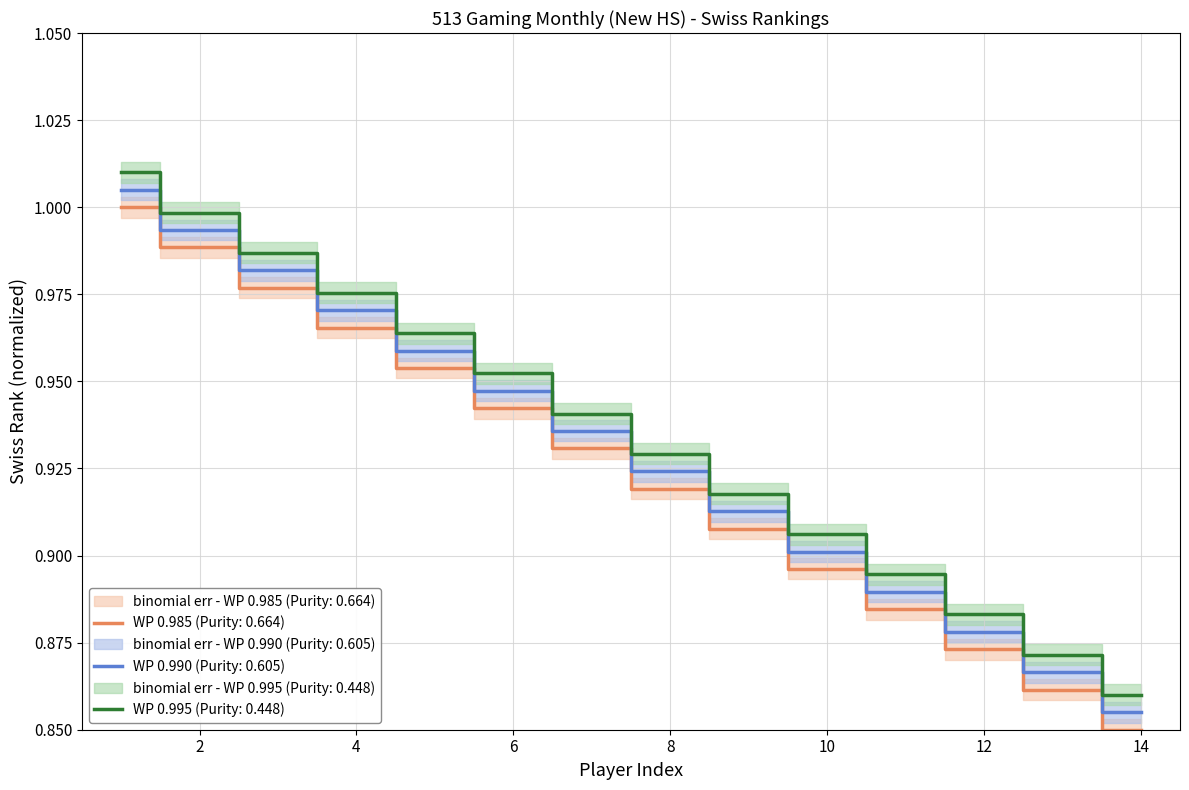

True or false: WP 0.985 (Purity: 0.664) and WP 0.995 (Purity: 0.448) intersect in this chart.

False